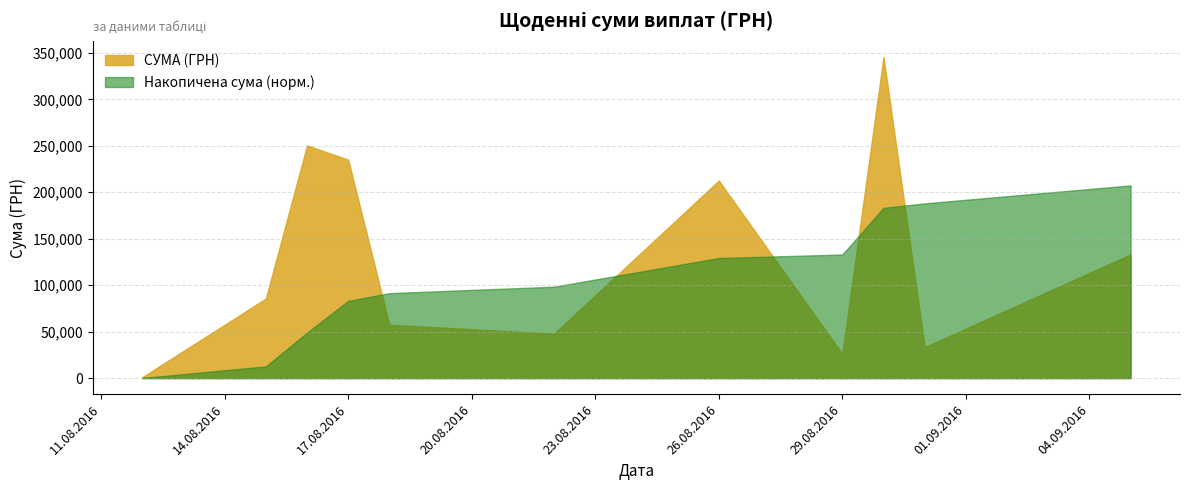

The value of Накопичена сума (норм.) at 29.08.2016 is 179108.7. True or false?

False